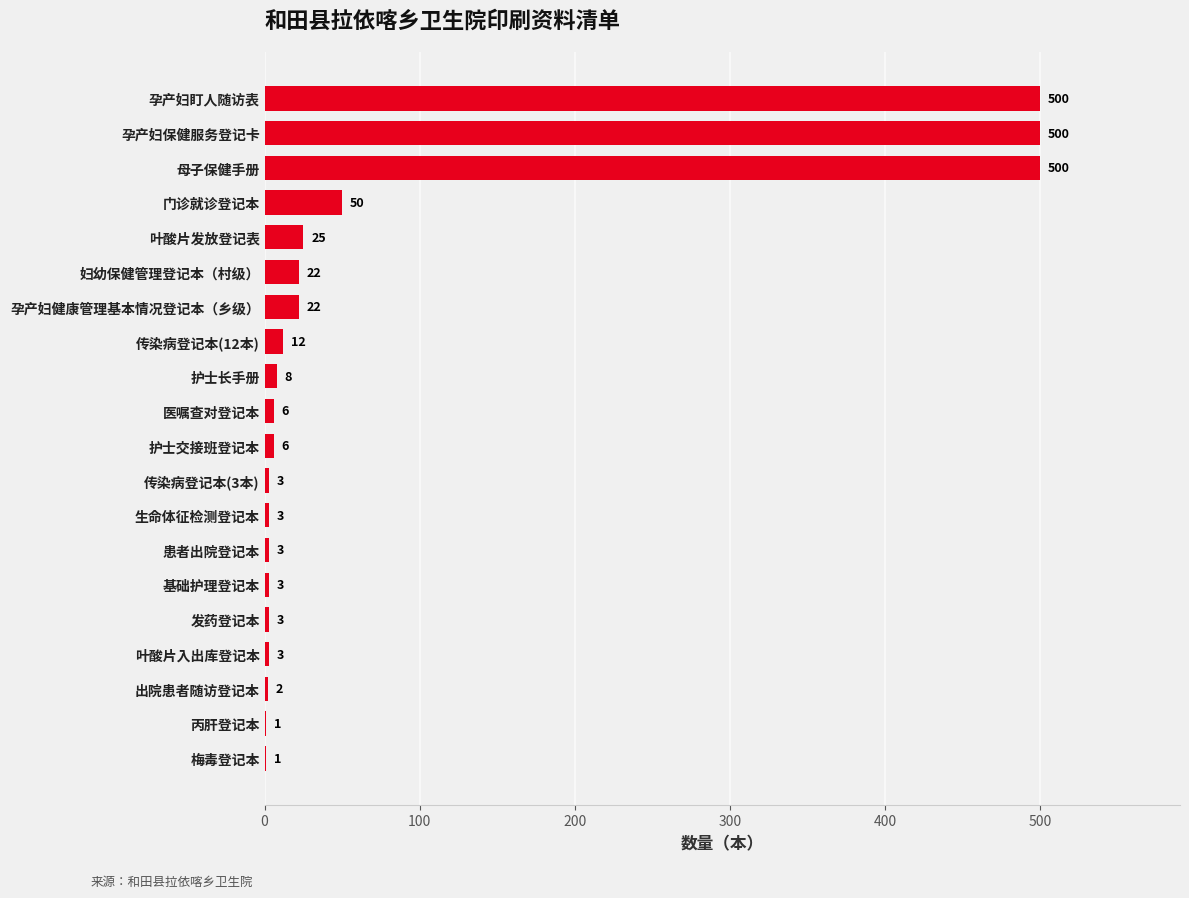

What is the greatest value displayed?

500